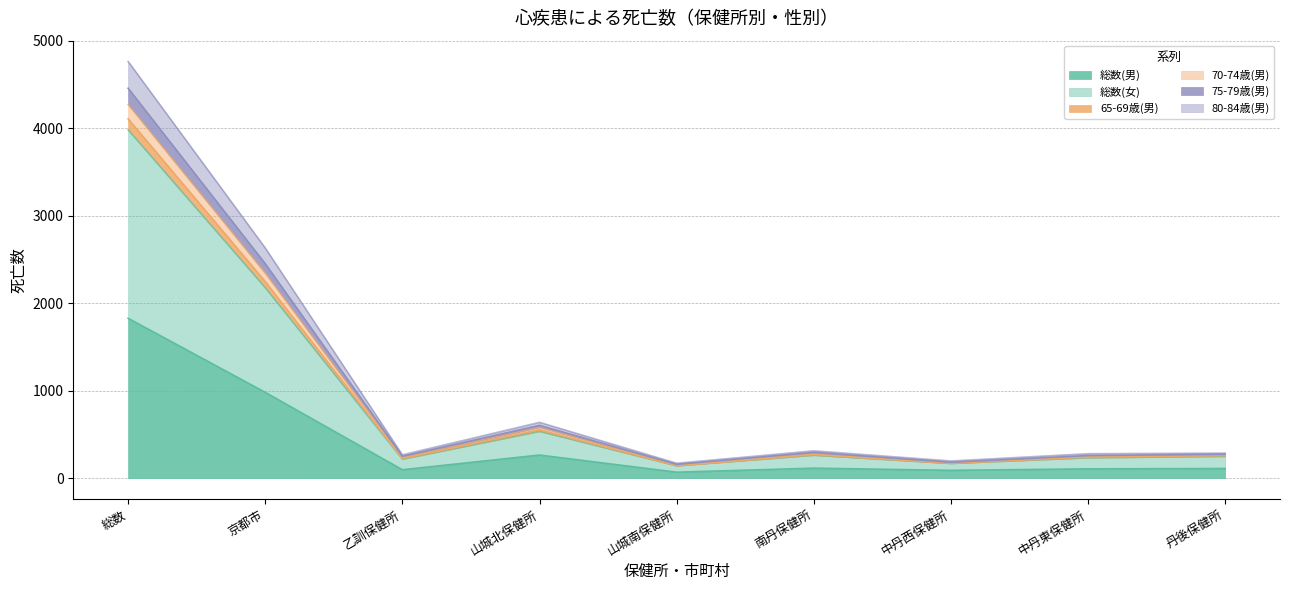

At which label is 75-79歳(男) closest to 2062?

京都市